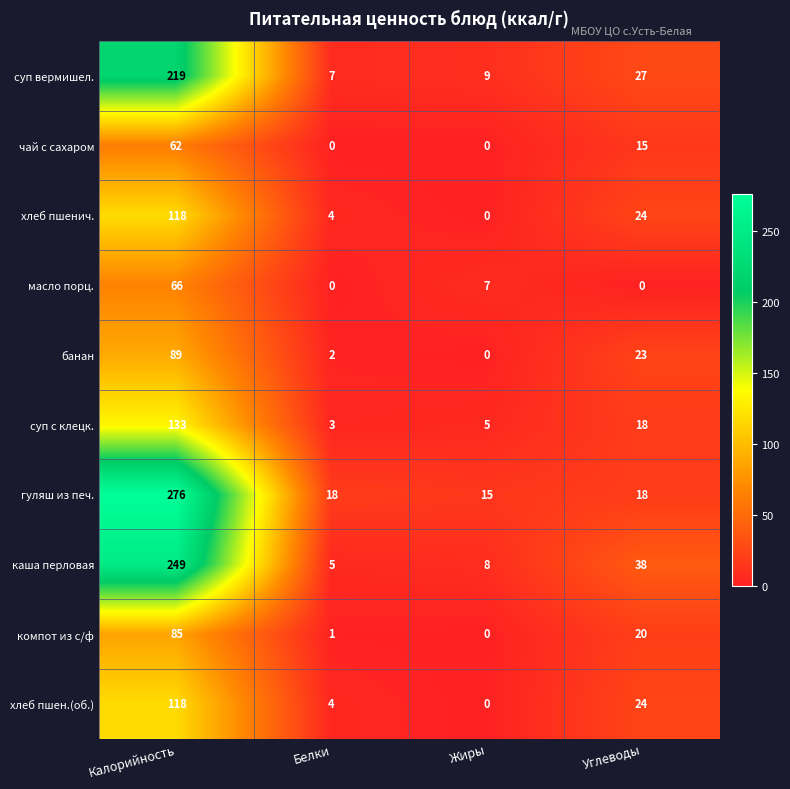

What is the greatest value displayed?

276